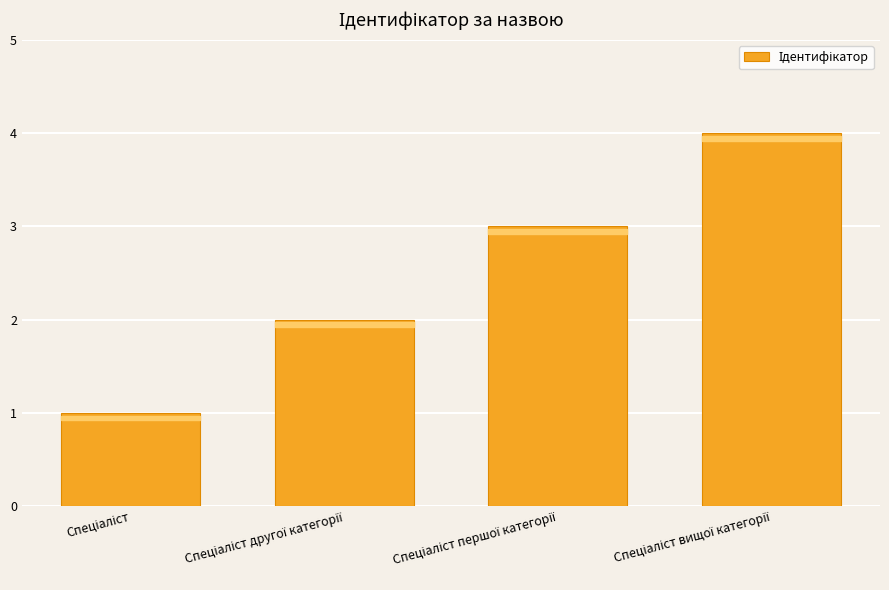

What is the greatest value displayed?

4